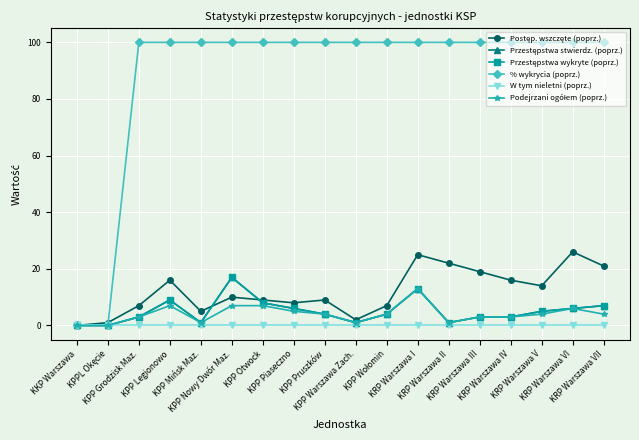

How many interior local valleys does the Przestępstwa wykryte (poprz.) series have?

3